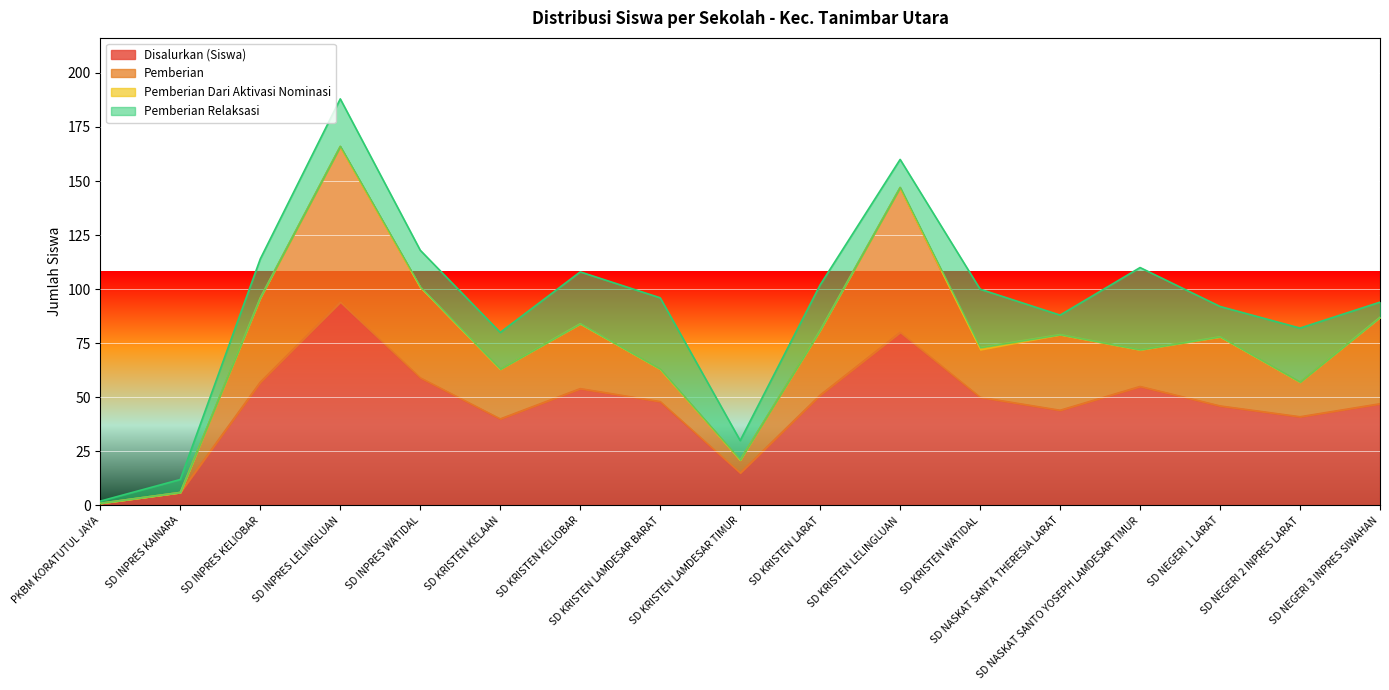

True or false: Pemberian Dari Aktivasi Nominasi has more than 1 interior local peaks.

False